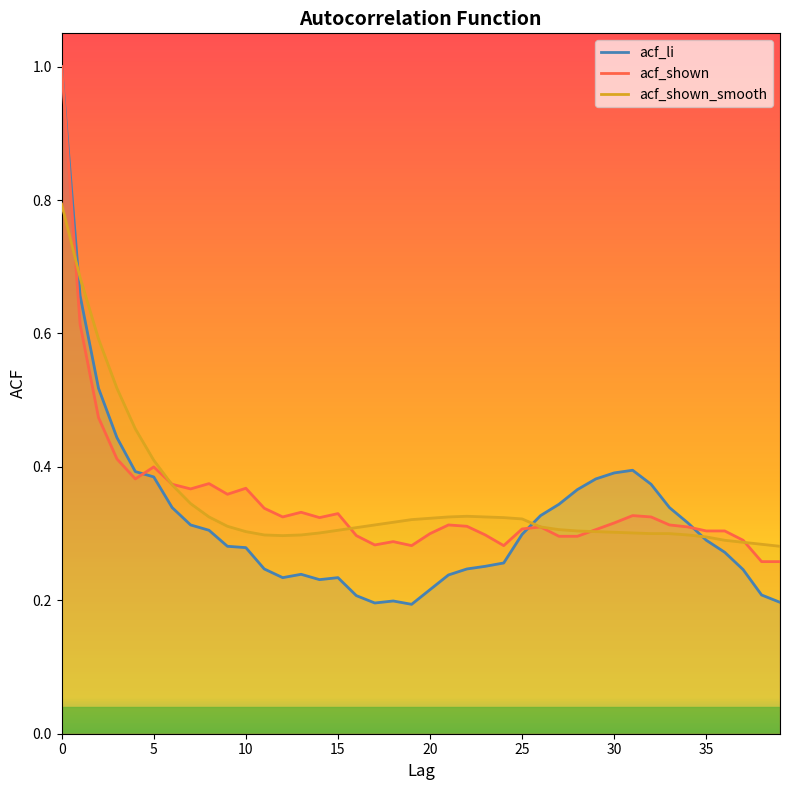

Is the value of acf_li at 22 greater than the value of acf_shown at 9?

No